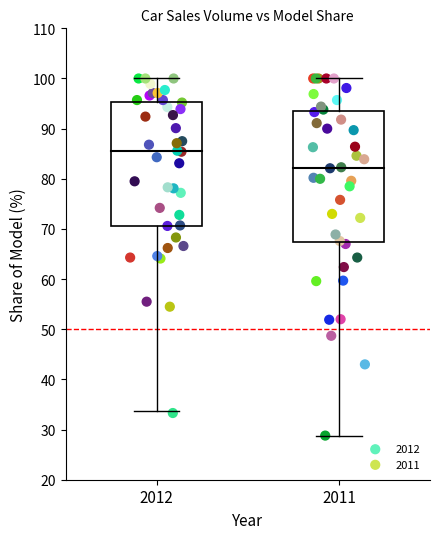

What are all the series names shown in the legend?

2012, 2011